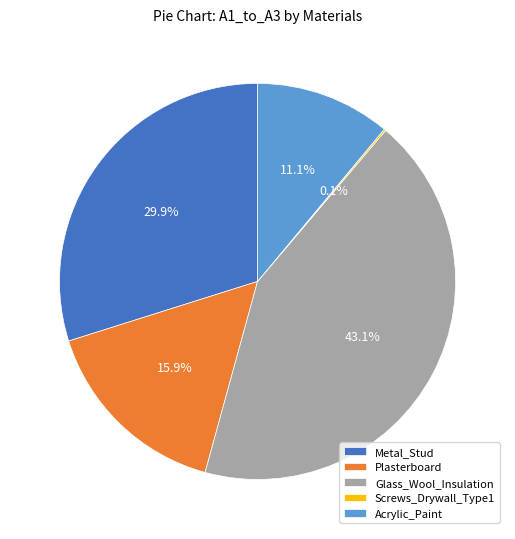

Is it true that Plasterboard is 16% of the pie?

True